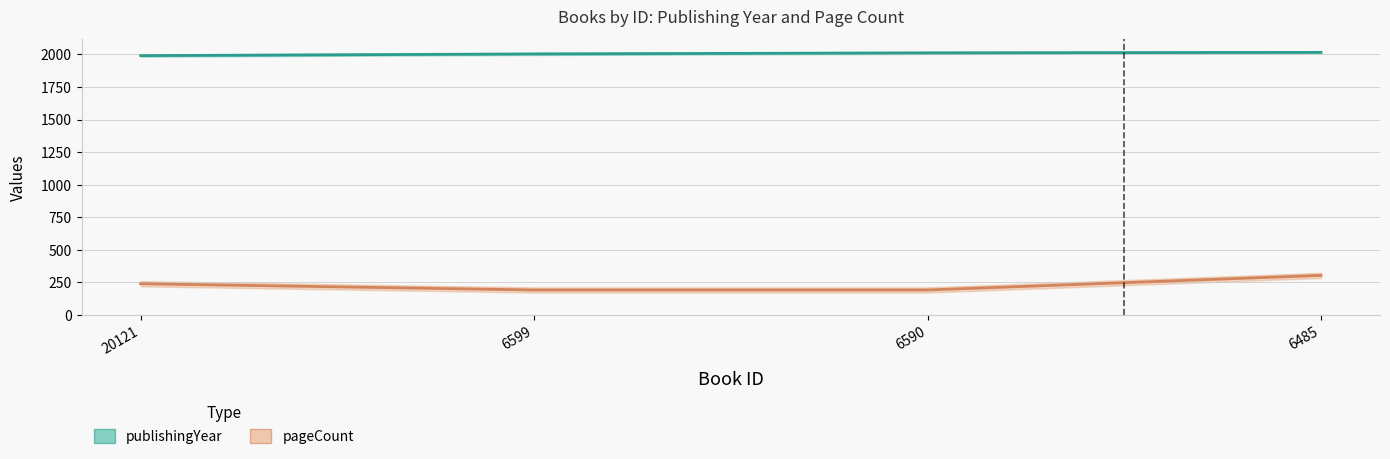

True or false: pageCount has more than 2 points higher than both neighbors.

False